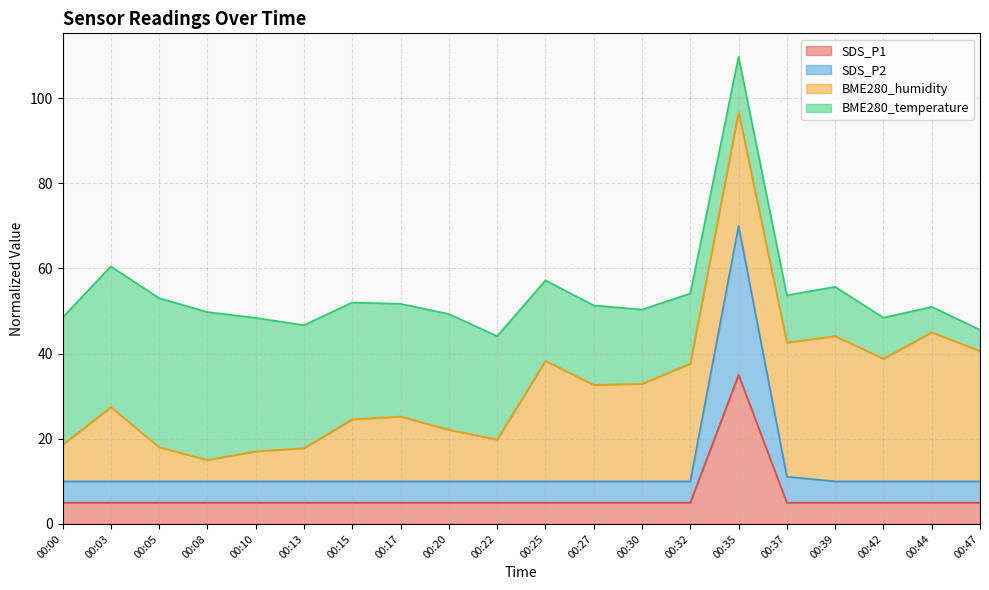

What are all the series names shown in the legend?

SDS_P1, SDS_P2, BME280_humidity, BME280_temperature